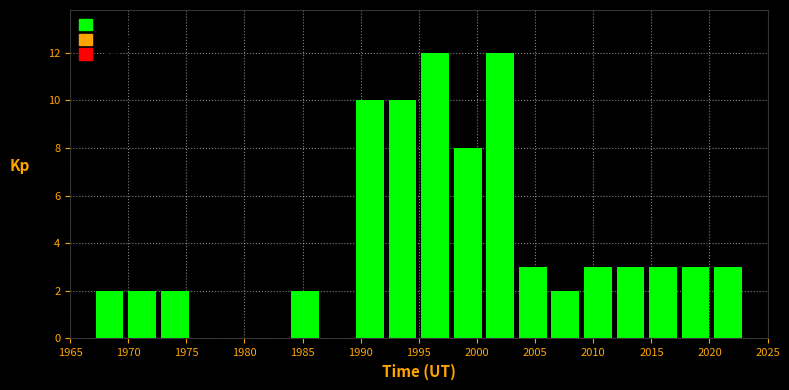

Reading left to right, list every bar in this chart as the range it spans on the x-axis followed by its height. Neither the bar edges nor the heights are printed on the chart, so give them approximately, as read against the axes.

1967.0 to 1969.8: 2
1969.8 to 1972.6: 2
1972.6 to 1975.4: 2
1975.4 to 1978.2: 0
1978.2 to 1981.0: 0
1981.0 to 1983.8: 0
1983.8 to 1986.6: 2
1986.6 to 1989.4: 0
1989.4 to 1992.2: 10
1992.2 to 1995.0: 10
1995.0 to 1997.8: 12
1997.8 to 2000.6: 8
2000.6 to 2003.4: 12
2003.4 to 2006.2: 3
2006.2 to 2009.0: 2
2009.0 to 2011.8: 3
2011.8 to 2014.6: 3
2014.6 to 2017.4: 3
2017.4 to 2020.2: 3
2020.2 to 2023.0: 3